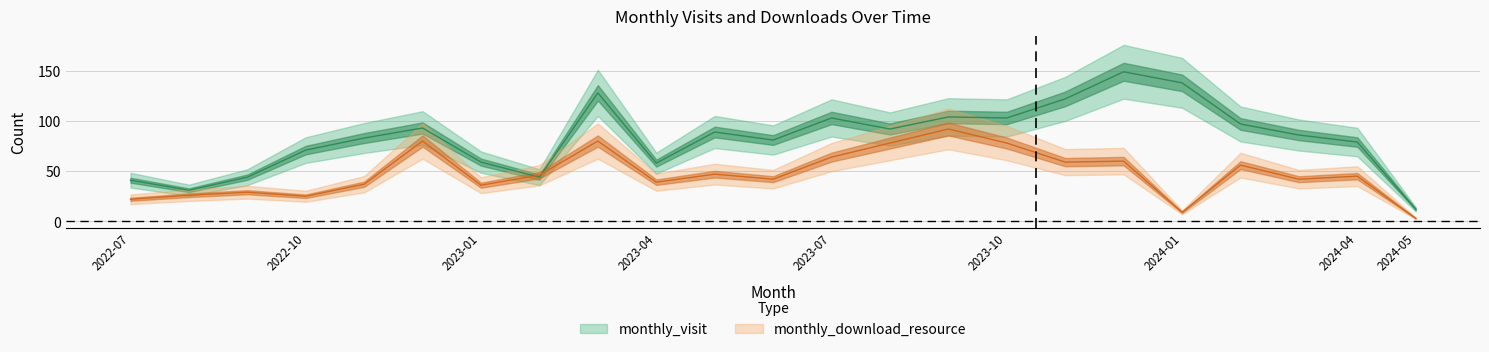

What are all the series names shown in the legend?

monthly_visit, monthly_download_resource